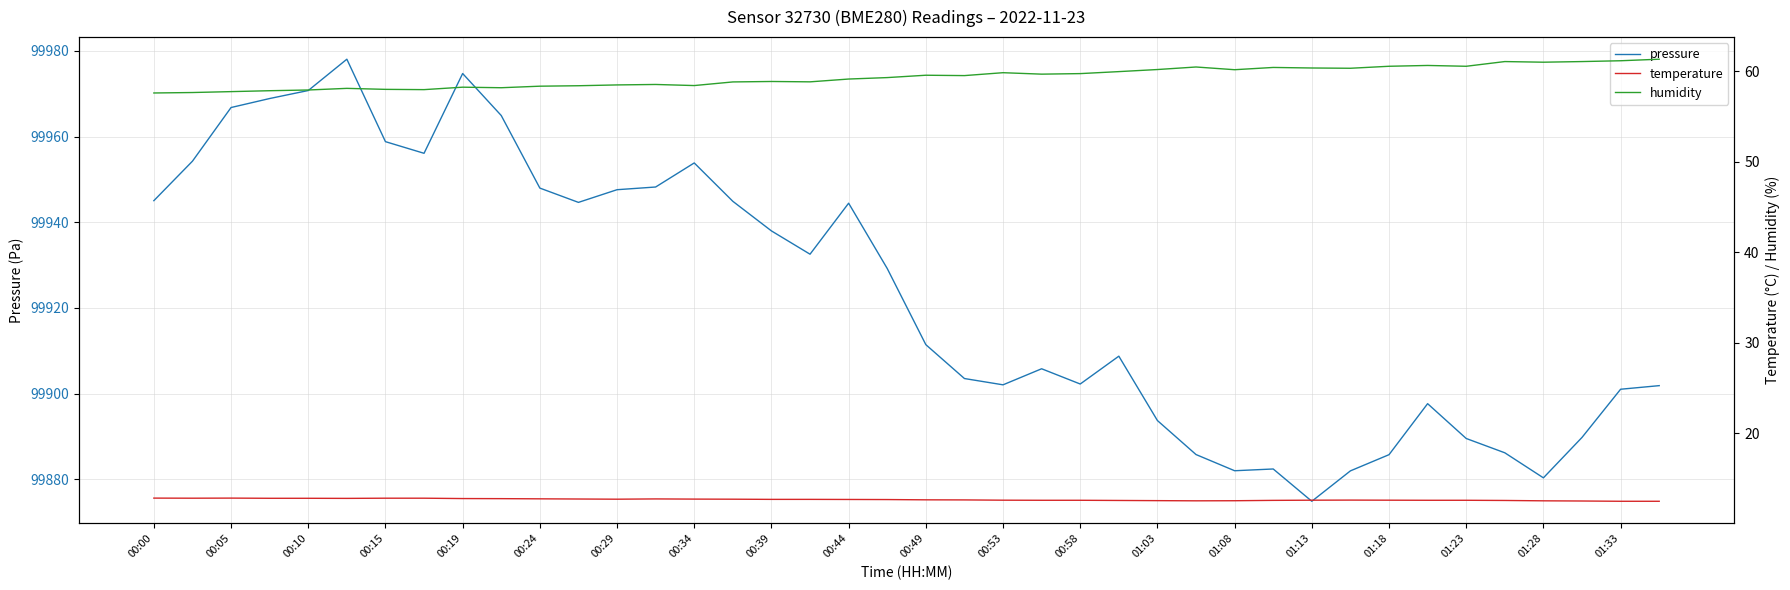

How many interior local peaks does the humidity series have?

10